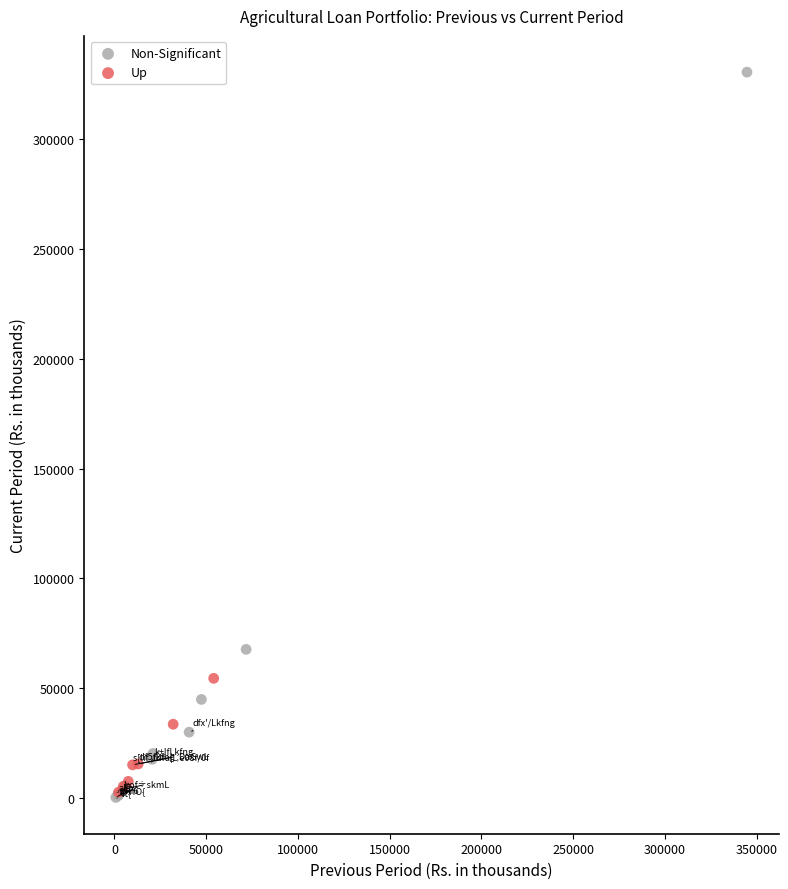

Which series contains the highest Y value?

Non-Significant